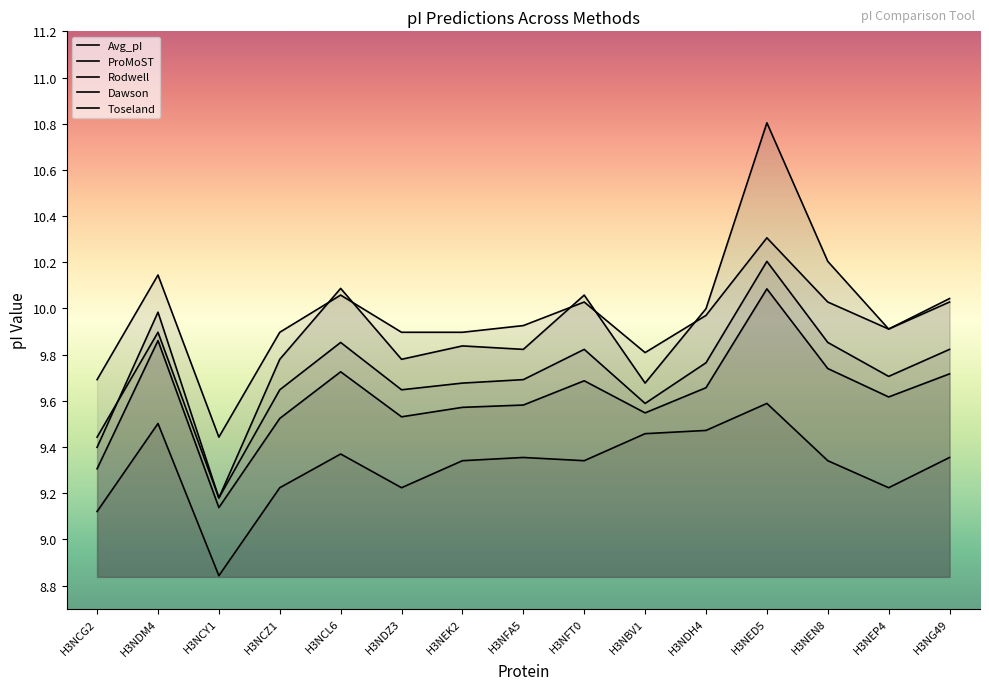

Count the number of categories in the chart.

15